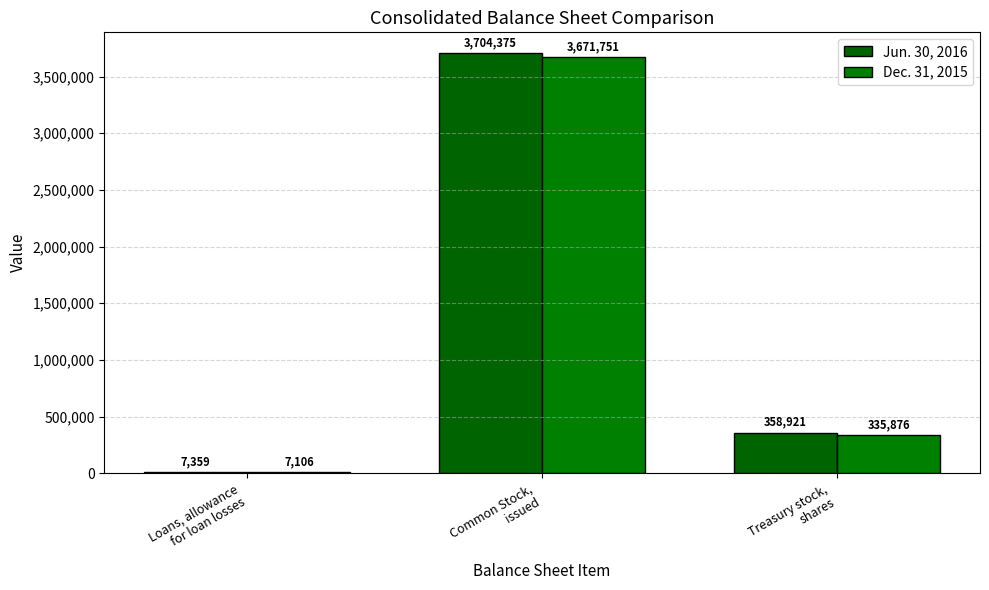

What is the difference between the Jun. 30, 2016 values at Common Stock,
issued and Loans, allowance
for loan losses?

3697016